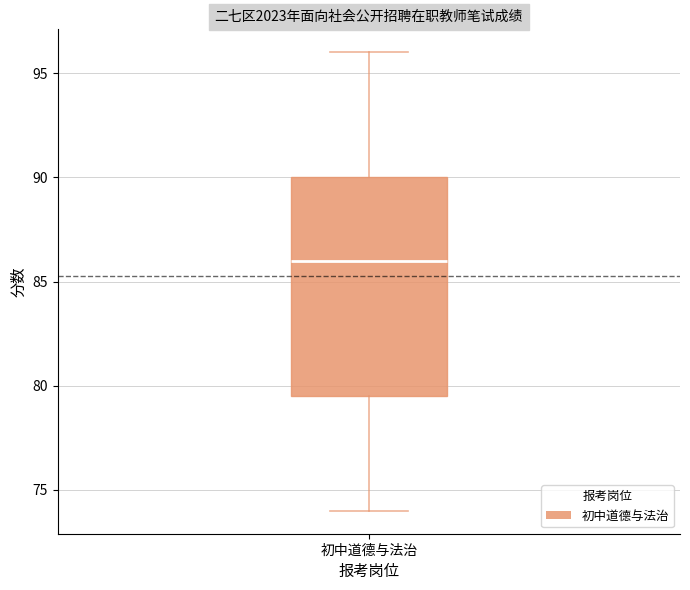

Where does the lower whisker of the box for 初中道德与法治 end on the y-axis? The values are not printed on the chart, so give them approximately, as read against the axis.

74.0